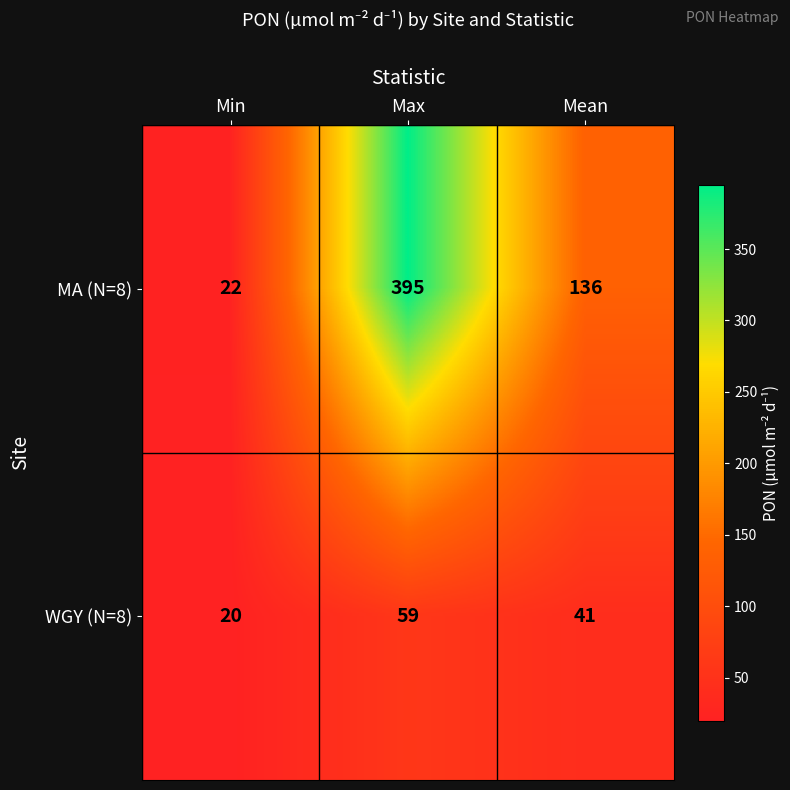

What is the sum of the MA (N=8) values at Max and Min?

417